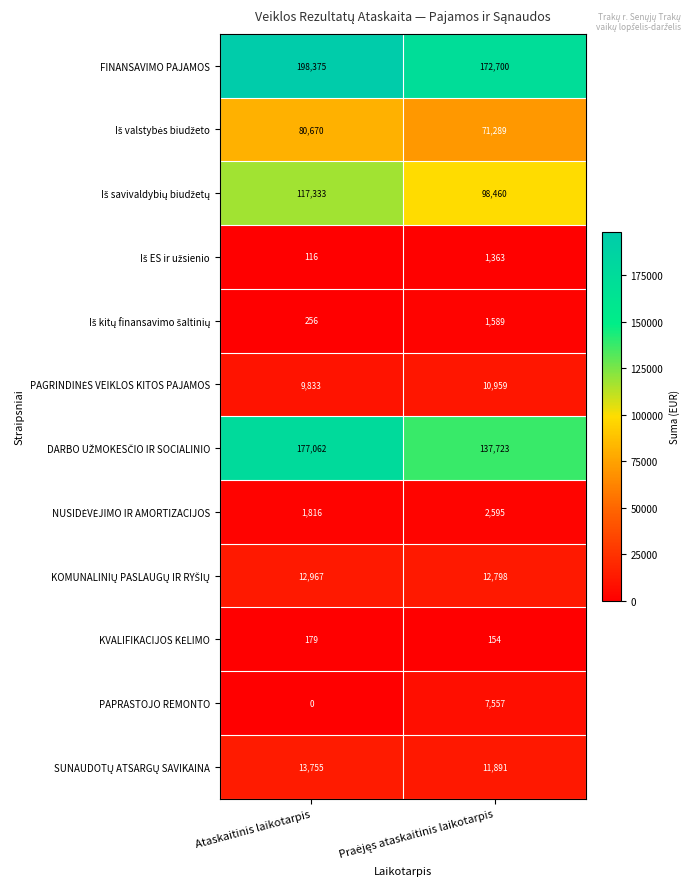

True or false: FINANSAVIMO PAJAMOS has a value of 198375 at Ataskaitinis laikotarpis.

True